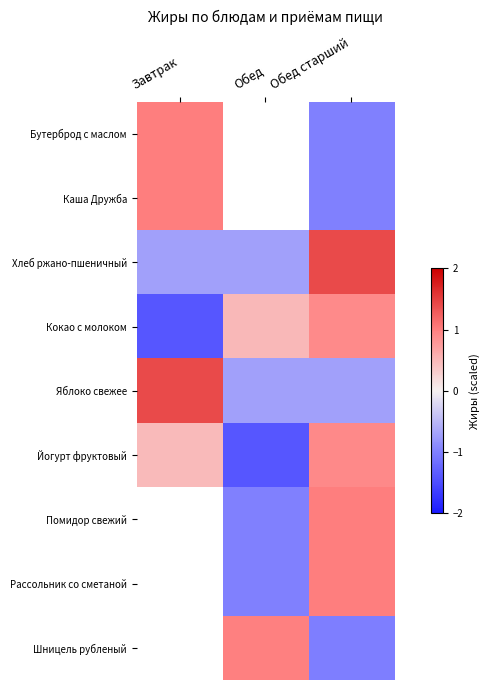

Rank the series by their average value, from highest to lowest.

Бутерброд с маслом, Каша Дружба, Йогурт фруктовый, Кокао с молоком, Хлеб ржано-пшеничный, Помидор свежий, Рассольник со сметаной, Шницель рубленый, Яблоко свежее